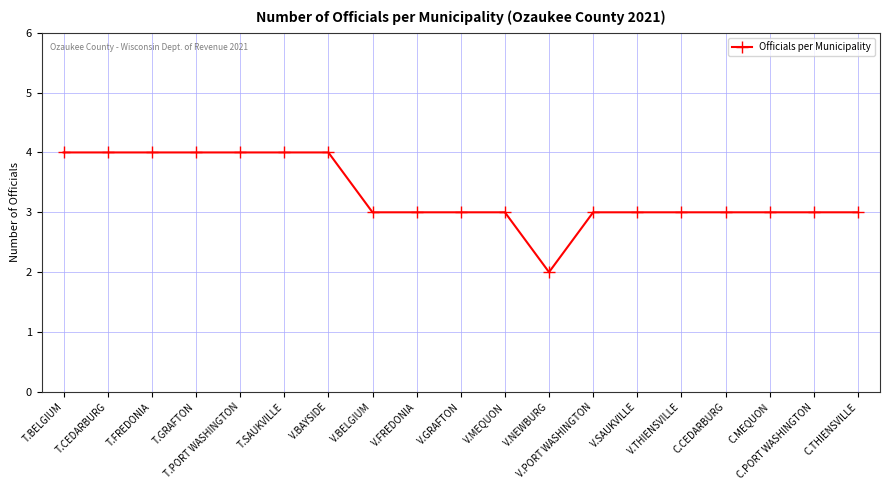

What is the difference between the second highest and second lowest values?

1